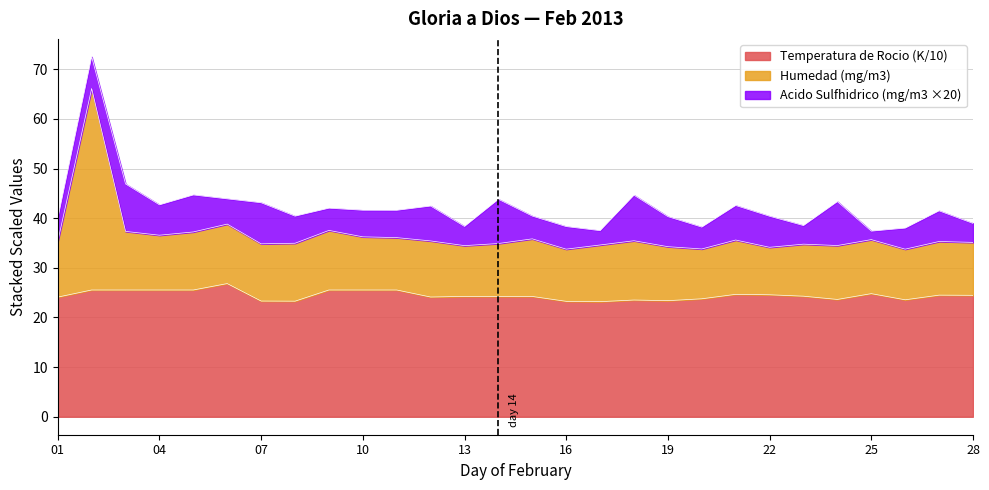

True or false: Humedad (mg/m3) has a value of 34.5 at 24.

True